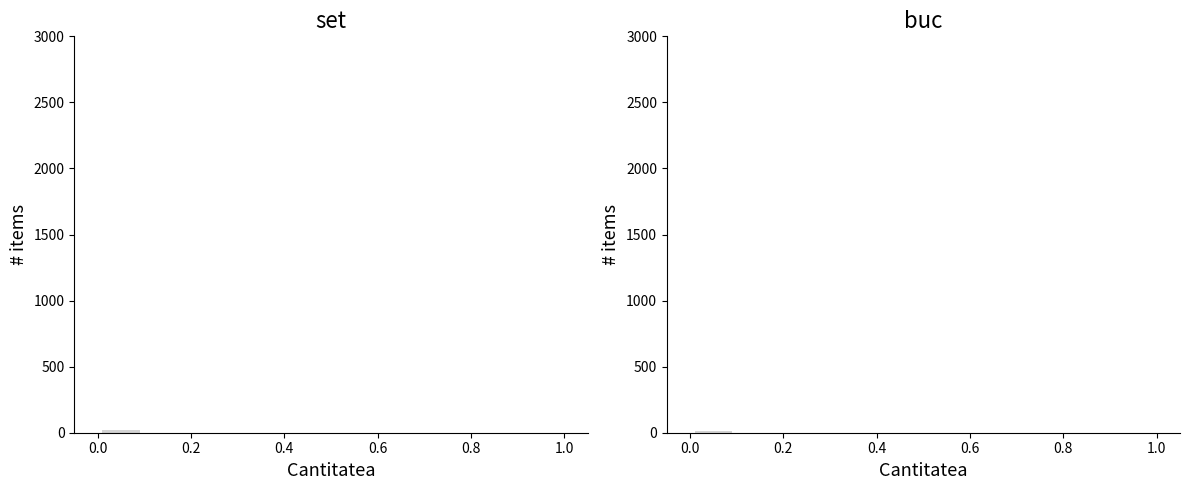

What is the difference between the maximum and minimum values in the set series?

19